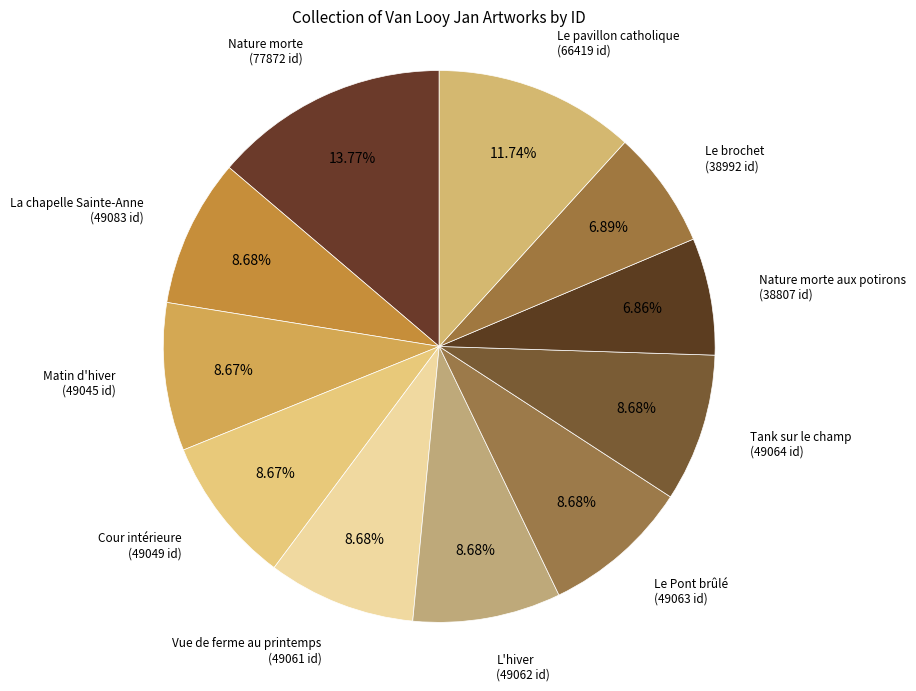

How many slices are in this pie chart?

11